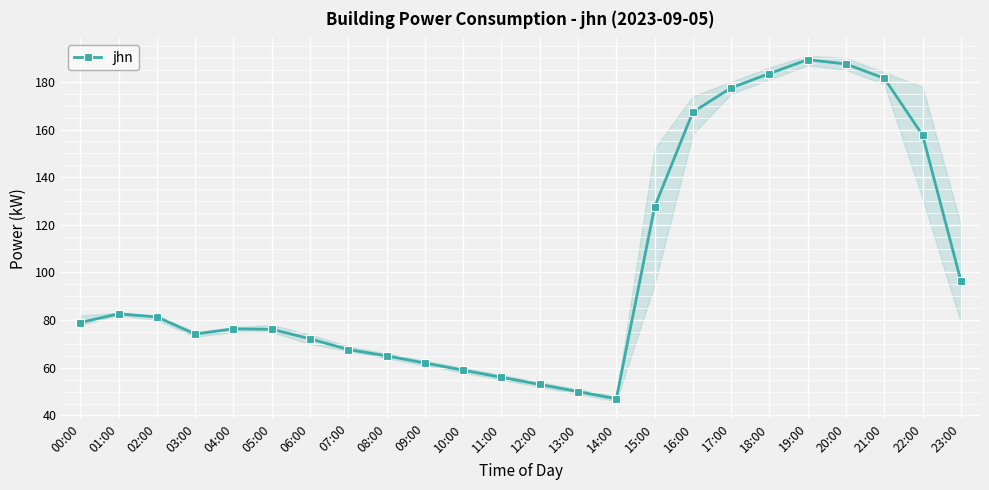

Count the number of values greater than 79.

11